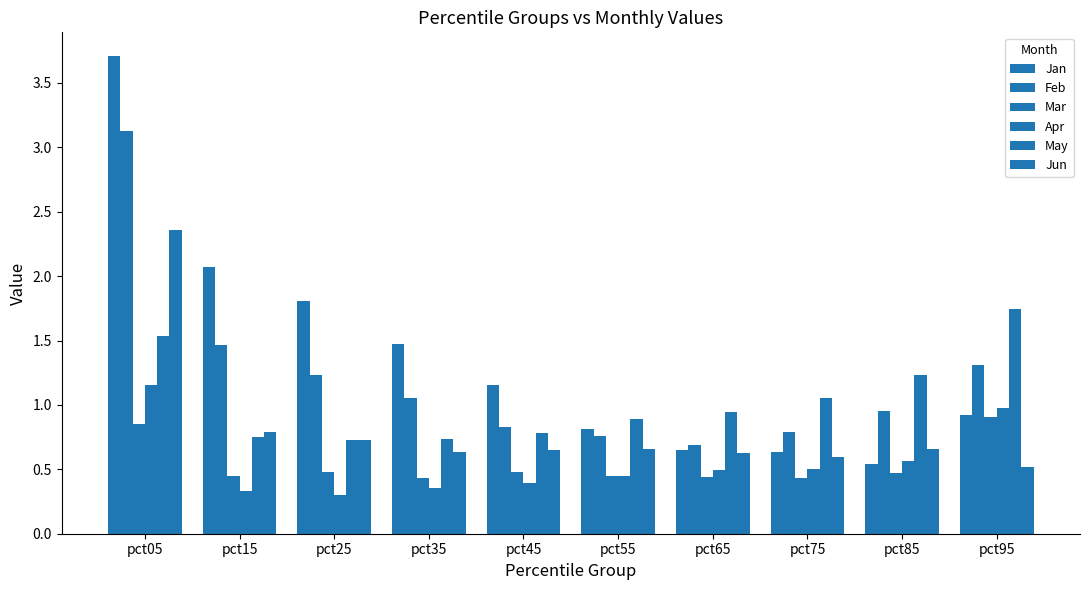

What is the approximate value of Jun at pct85?

0.7